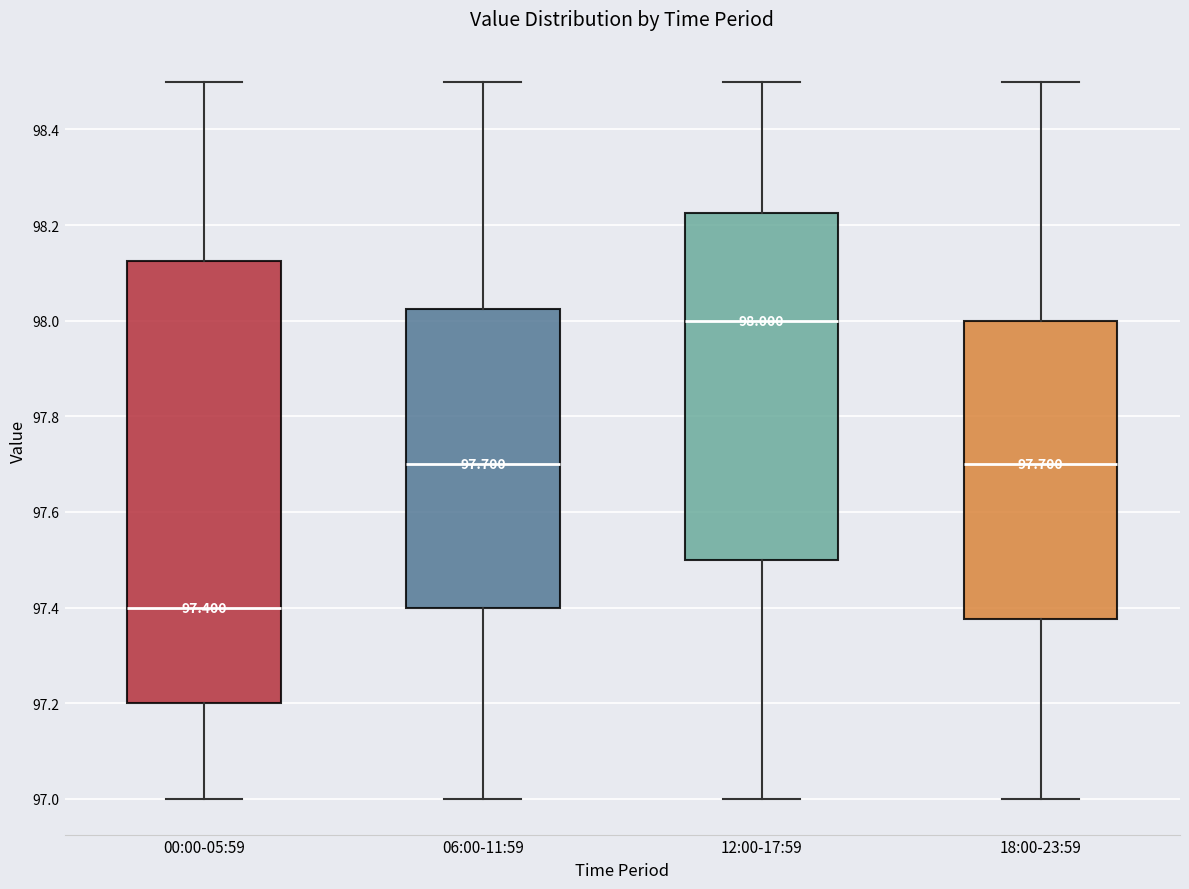

Which box's median line is the highest?

12:00-17:59